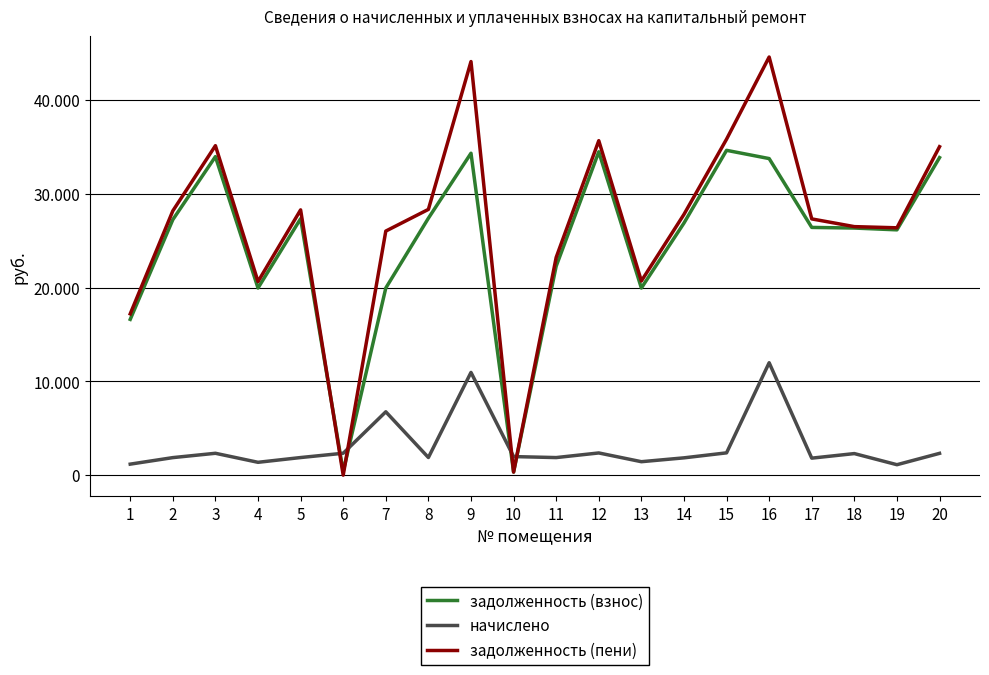

What are all the series names shown in the legend?

задолженность (взнос), начислено, задолженность (пени)